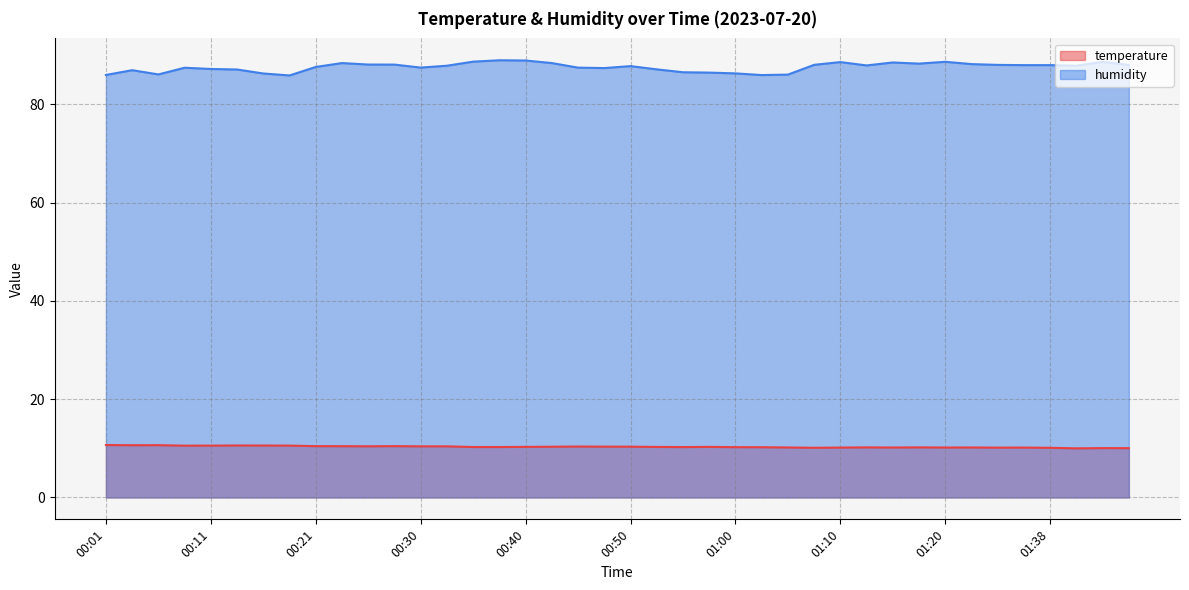

True or false: temperature and humidity intersect in this chart.

False